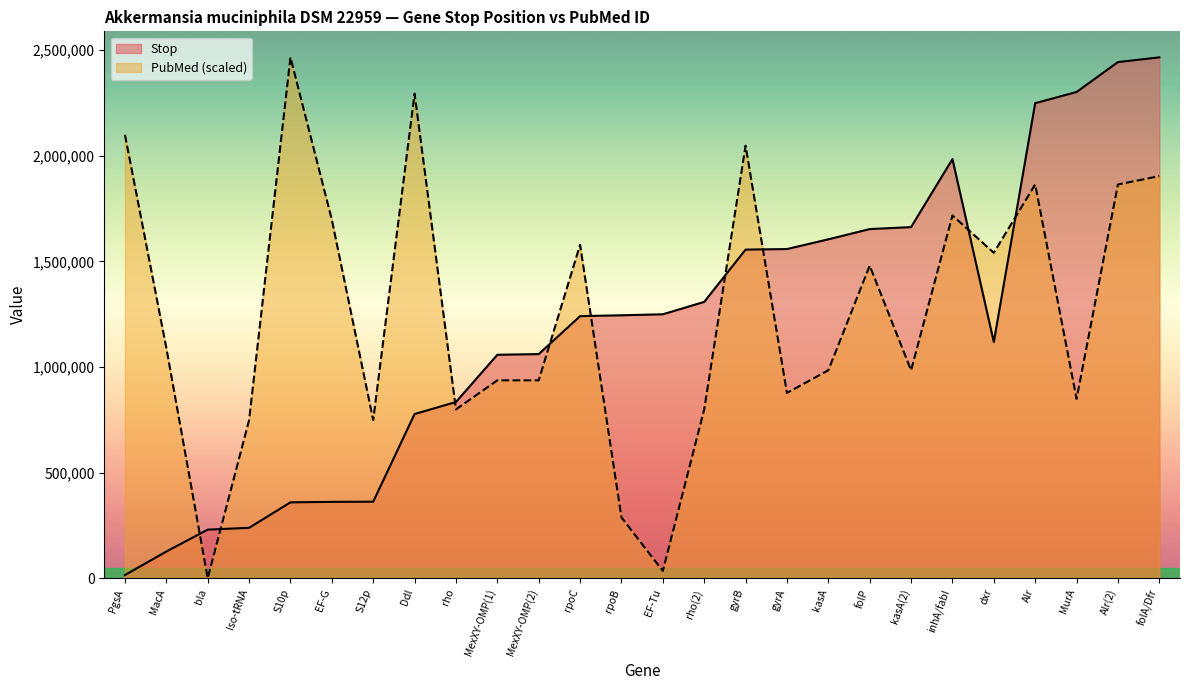

At which label does Stop first exceed 1244490?

EF-Tu